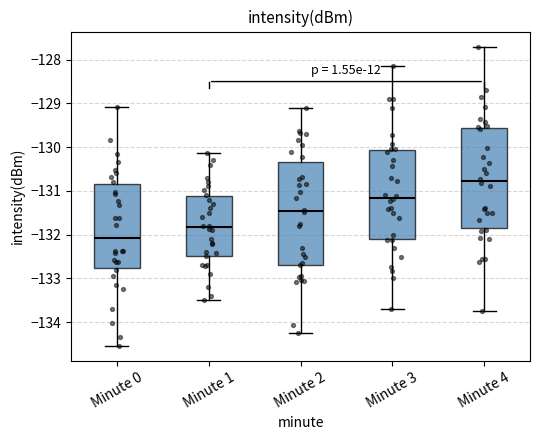

Reading left to right, transcribe this box plot: for each box, give where its median line is, the range the box spans, and where its two whiskers end, as read against the y-axis. The values are not printed on the chart, so give them approximately, as read against the axis.

Minute 0: median -132.1, box -132.8 to -130.8, whiskers -134.5 to -129.1
Minute 1: median -131.8, box -132.5 to -131.1, whiskers -133.5 to -130.1
Minute 2: median -131.5, box -132.7 to -130.3, whiskers -134.3 to -129.1
Minute 3: median -131.2, box -132.1 to -130.1, whiskers -133.7 to -128.1
Minute 4: median -130.8, box -131.8 to -129.6, whiskers -133.7 to -127.7